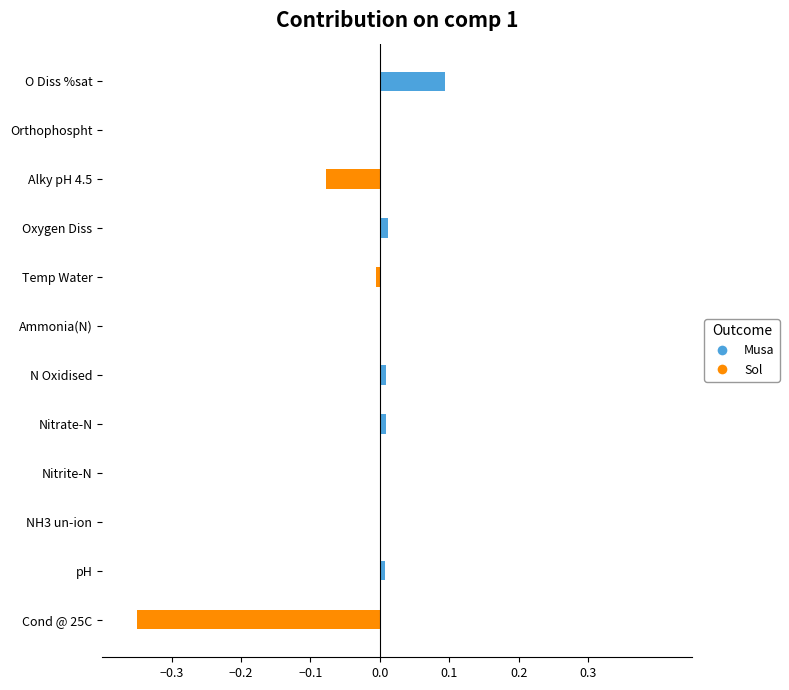

How many negative values does the Sol series have?

7